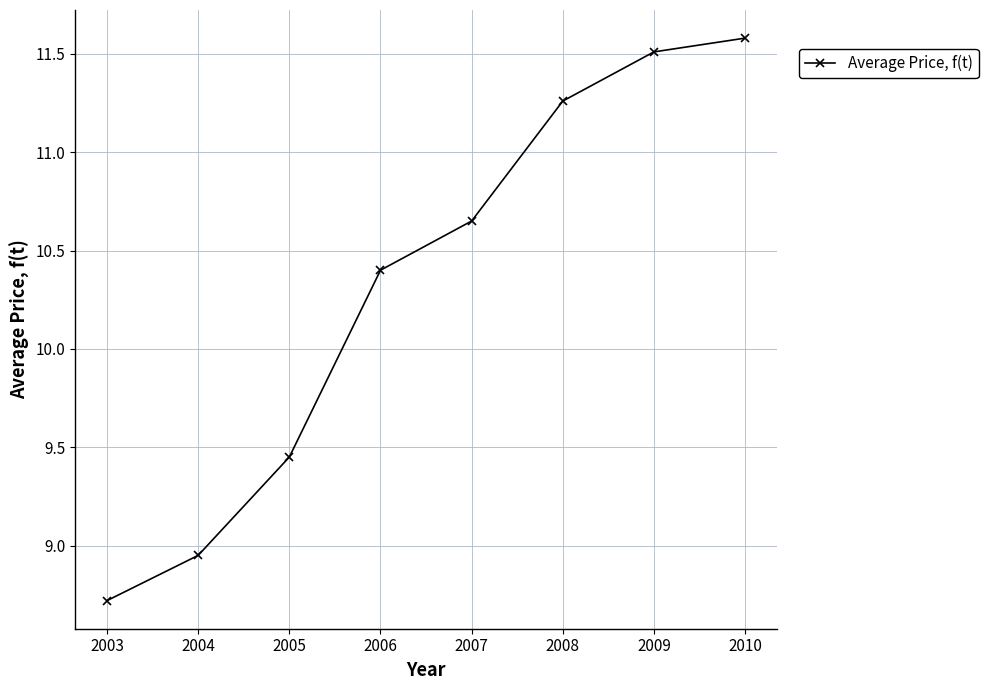

List the labels in order of value, largest first.

2010, 2009, 2008, 2007, 2006, 2005, 2004, 2003